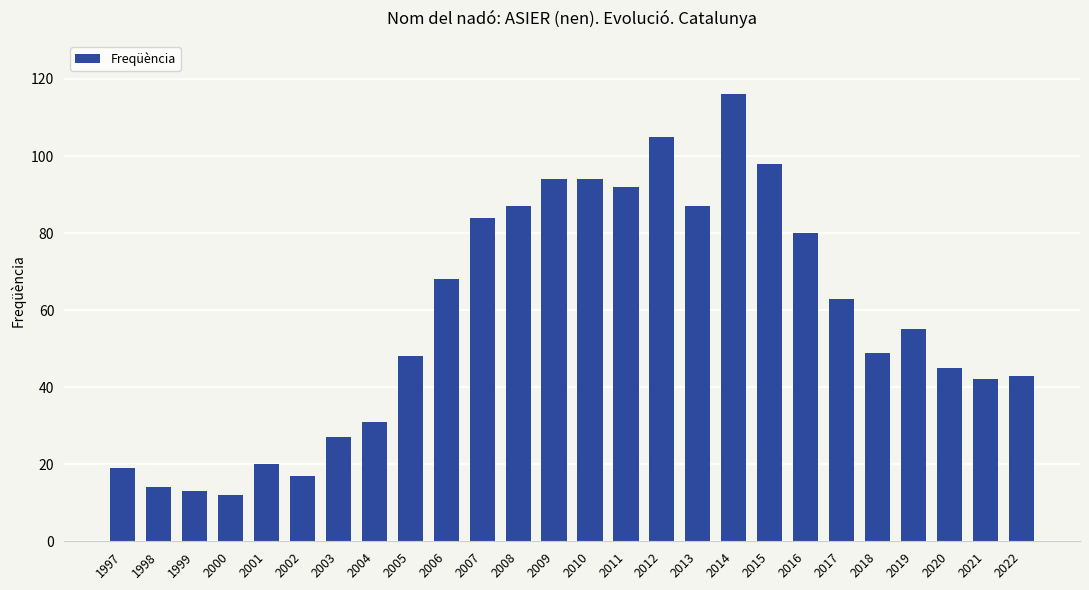

Does the chart contain any negative values?

No